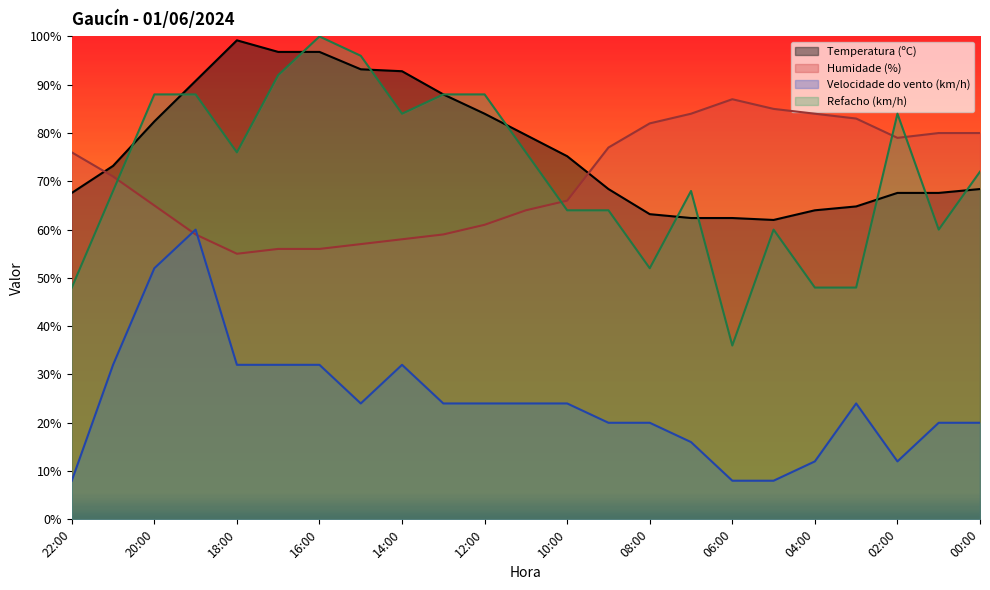

How many interior local peaks does the Temperatura (ºC) series have?

1